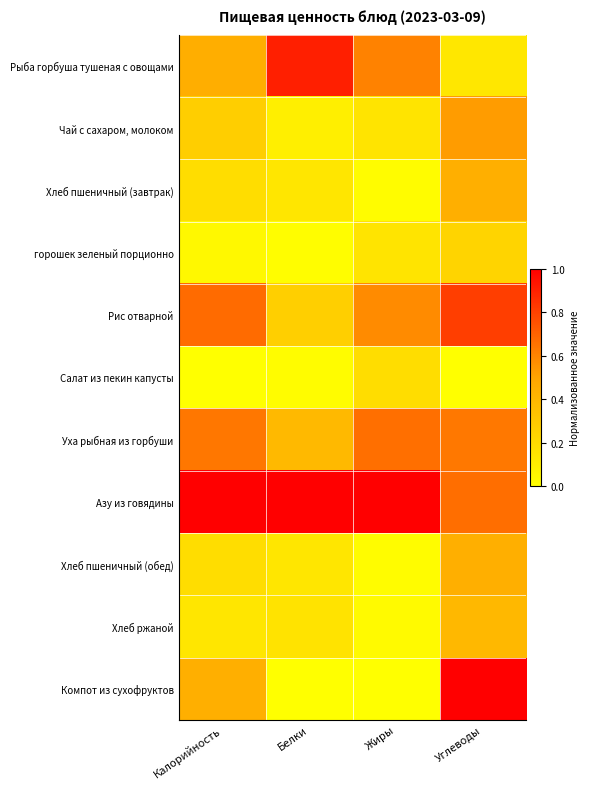

Which has a higher value, Белки or Углеводы?

Белки